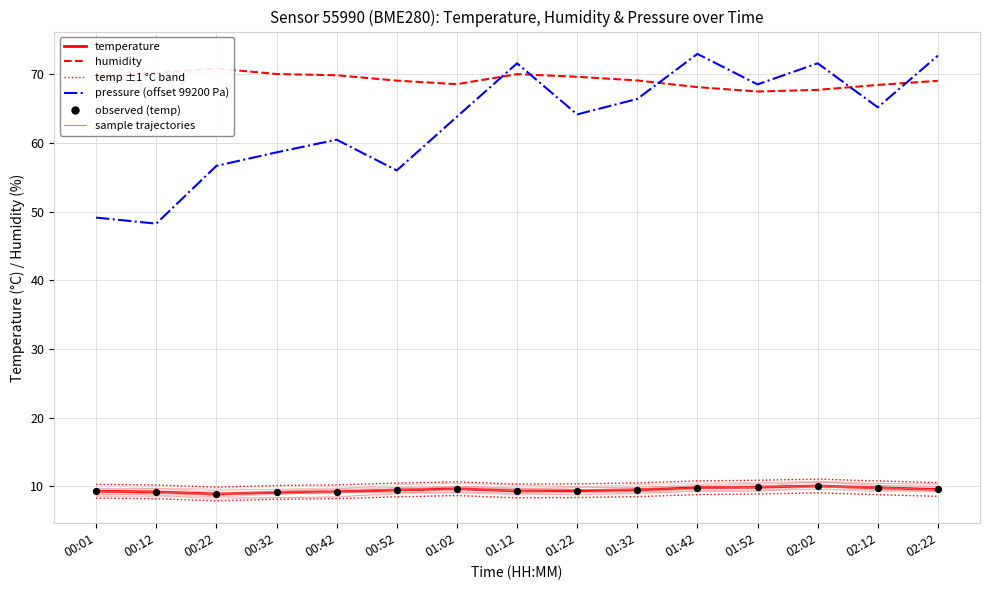

What is the total value across all series at 01:12?

179.0